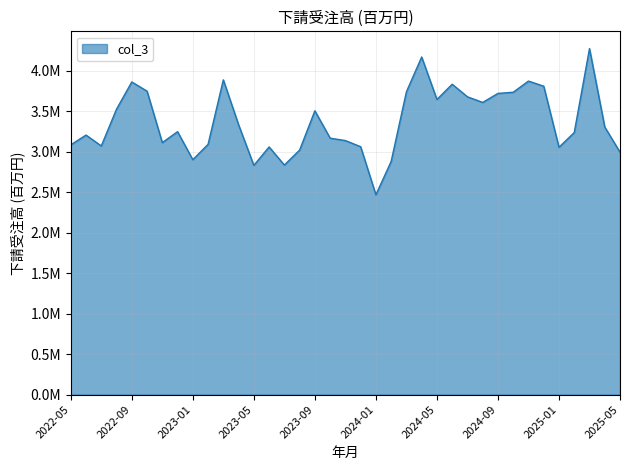

Is this an area chart (filled region under the line)?

Yes